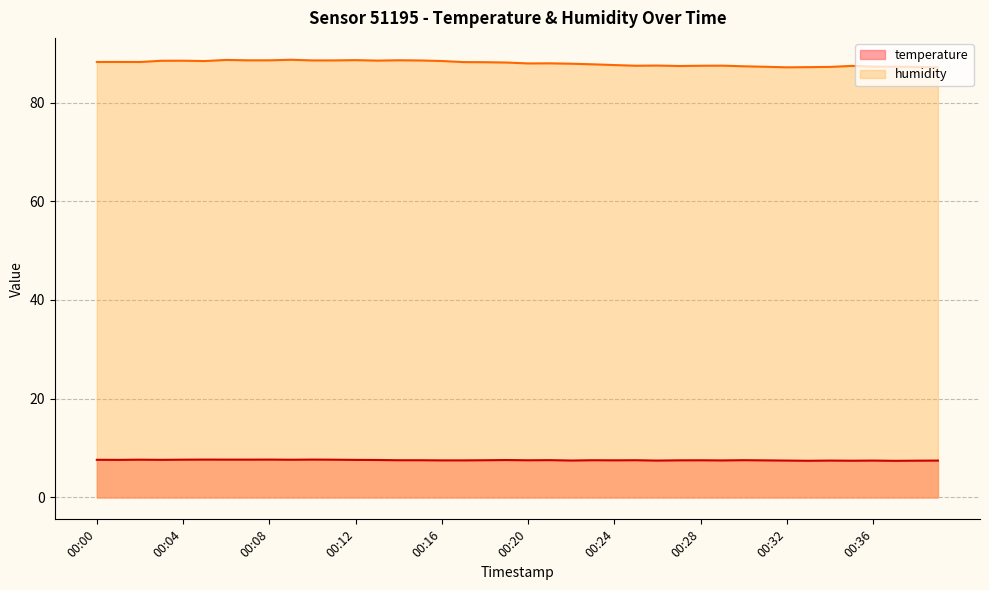

Which has a higher value, 00:20 or 00:03?

00:03